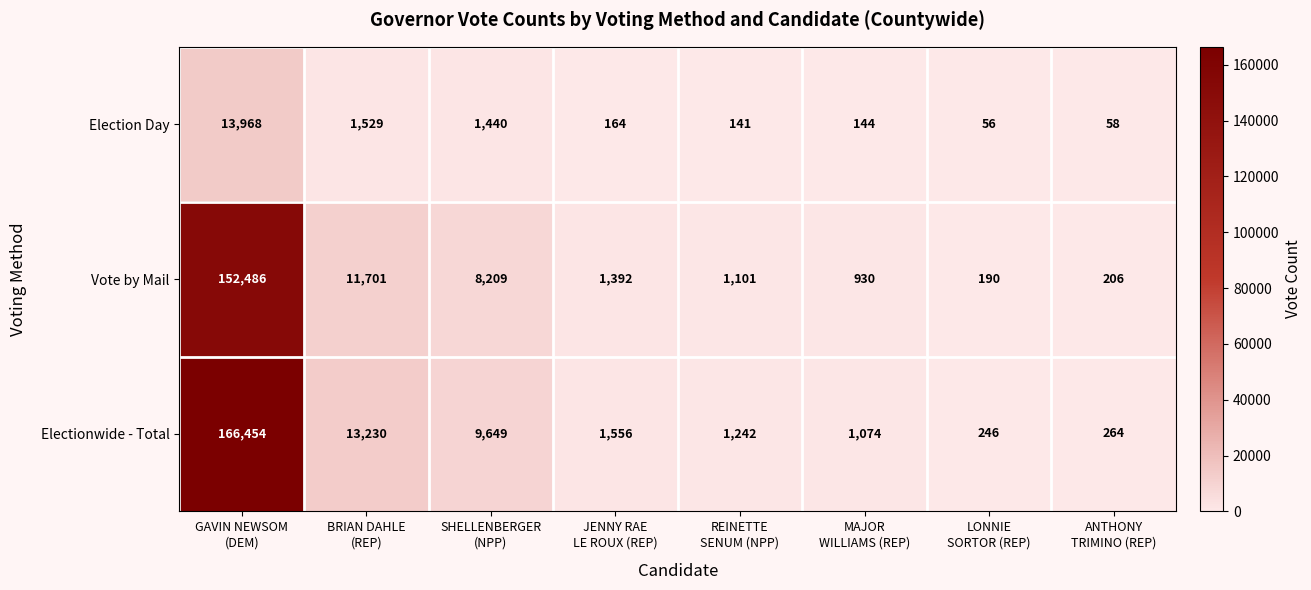

Which series has the largest total across all categories?

Electionwide - Total